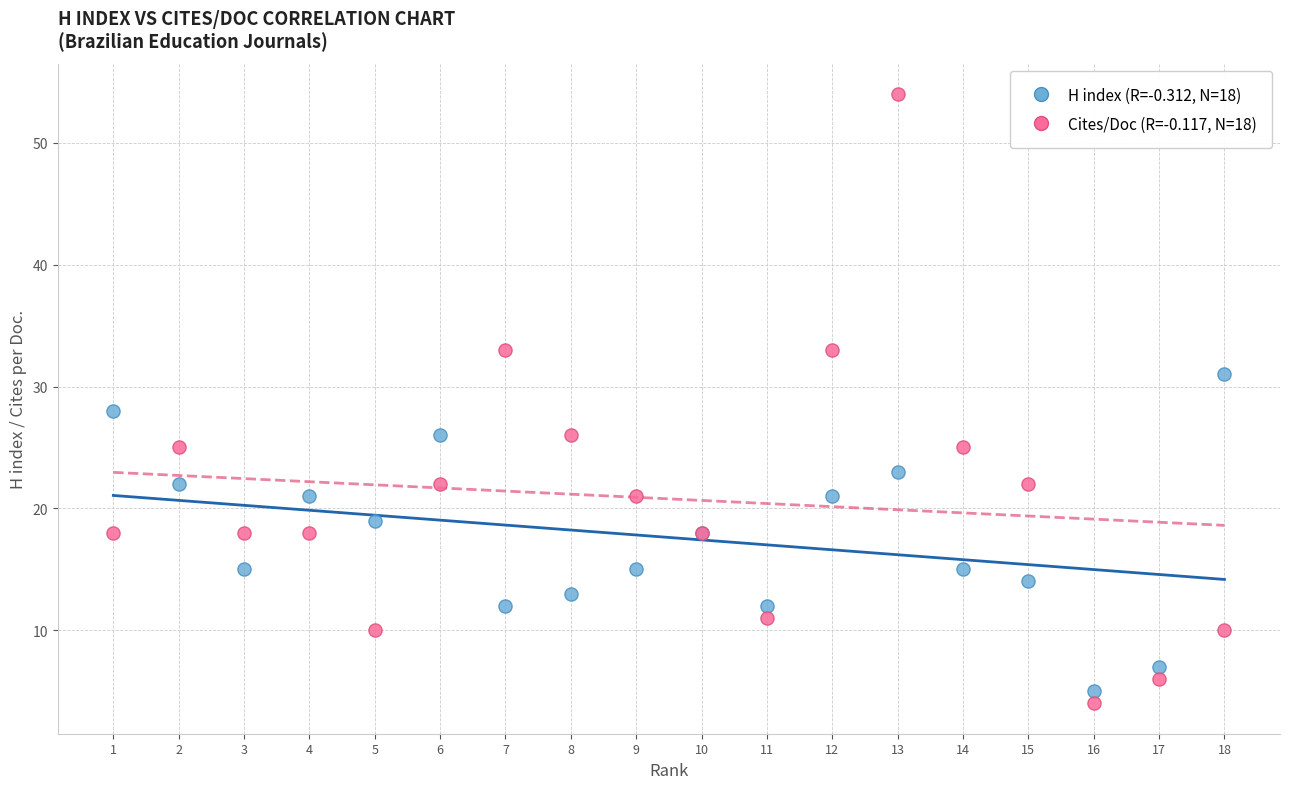

Across all series, what Y value is closest to 29?

28